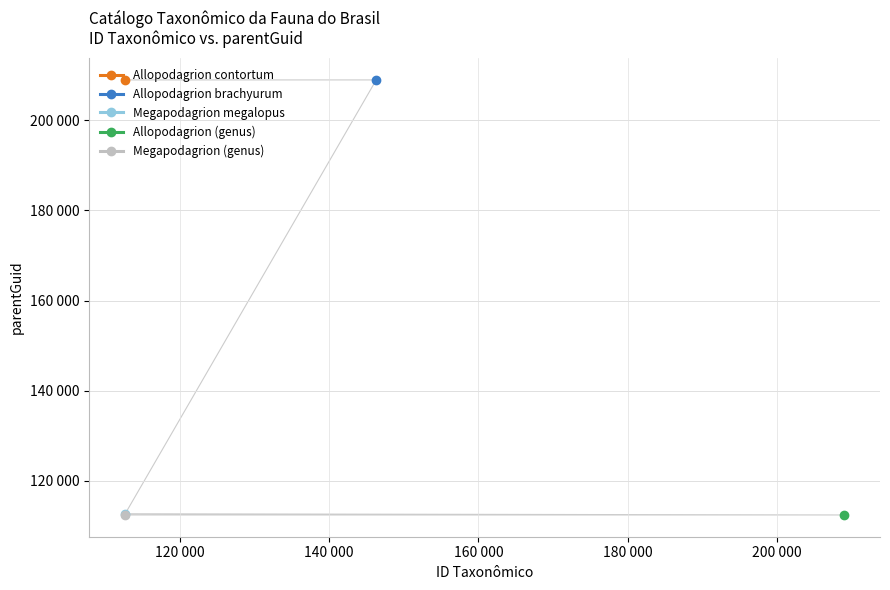

Rank the categories by Megapodagrion (genus) value from highest to lowest.

112624, 146308, 112669, 208992, 112664